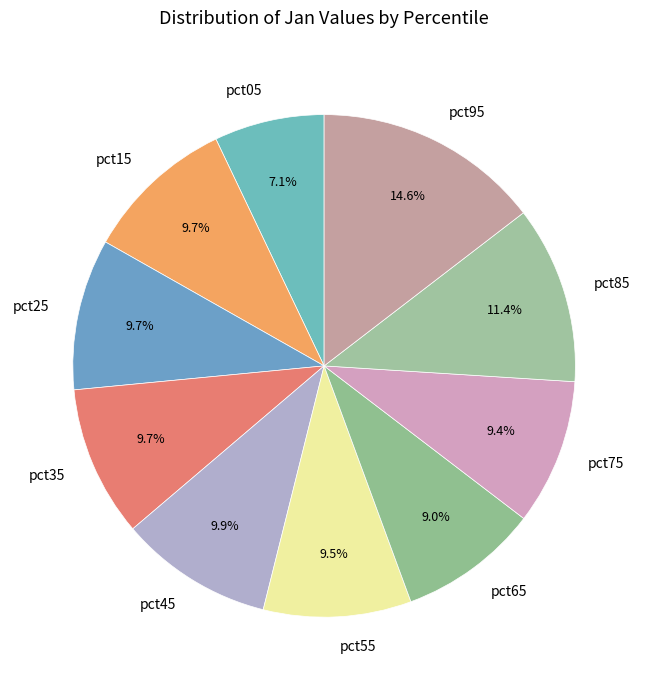

Is the sum of pct95 and pct45 greater than half?

No